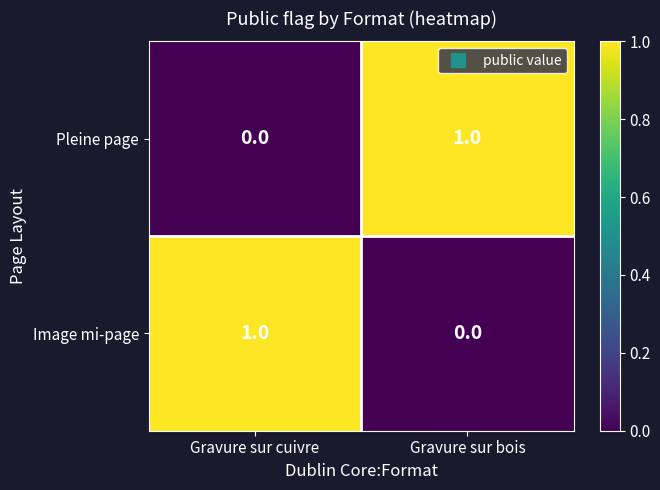

Reading left to right, list all the values displayed in this chart.

Pleine page: Gravure sur cuivre=0	Gravure sur bois=1
Image mi-page: Gravure sur cuivre=1	Gravure sur bois=0